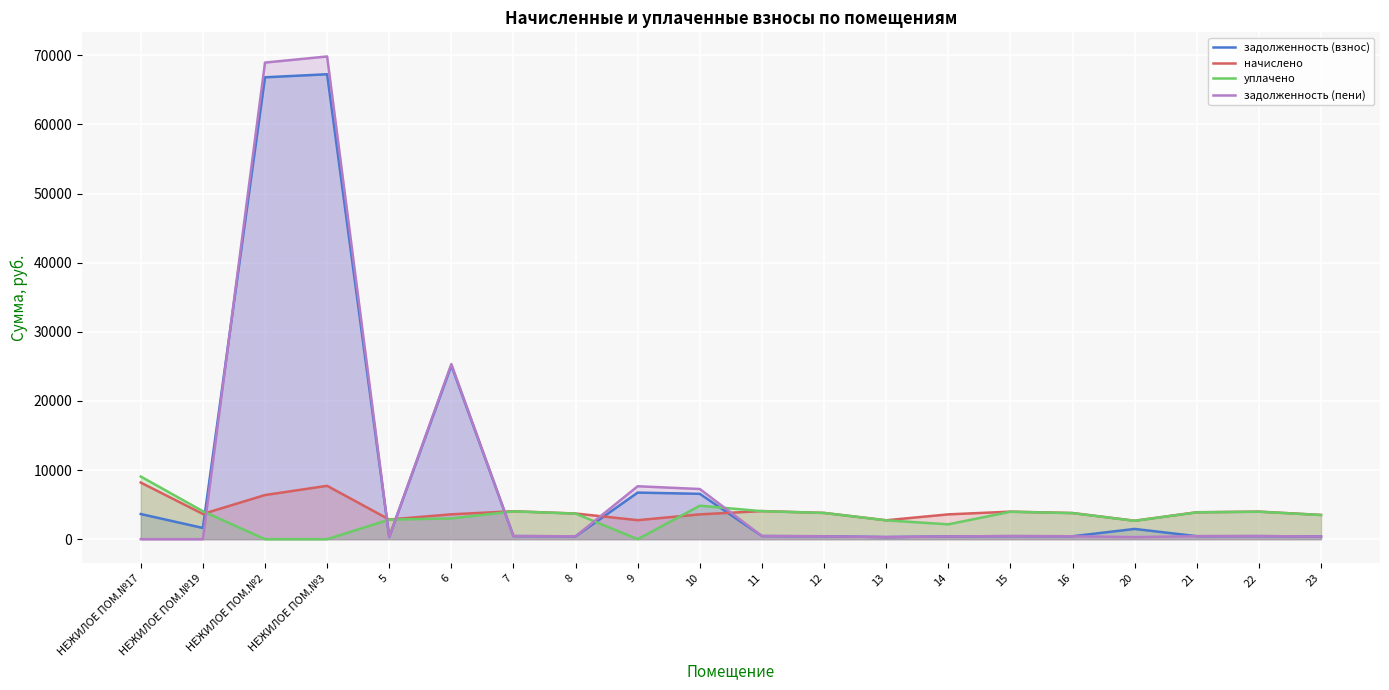

Which series has the widest spread of values?

задолженность (пени)